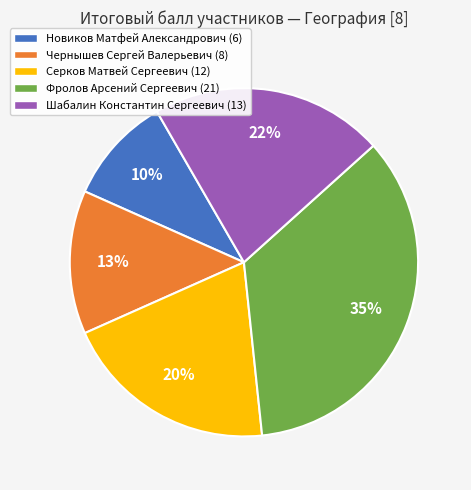

Is there any slice that represents more than half of the pie?

No